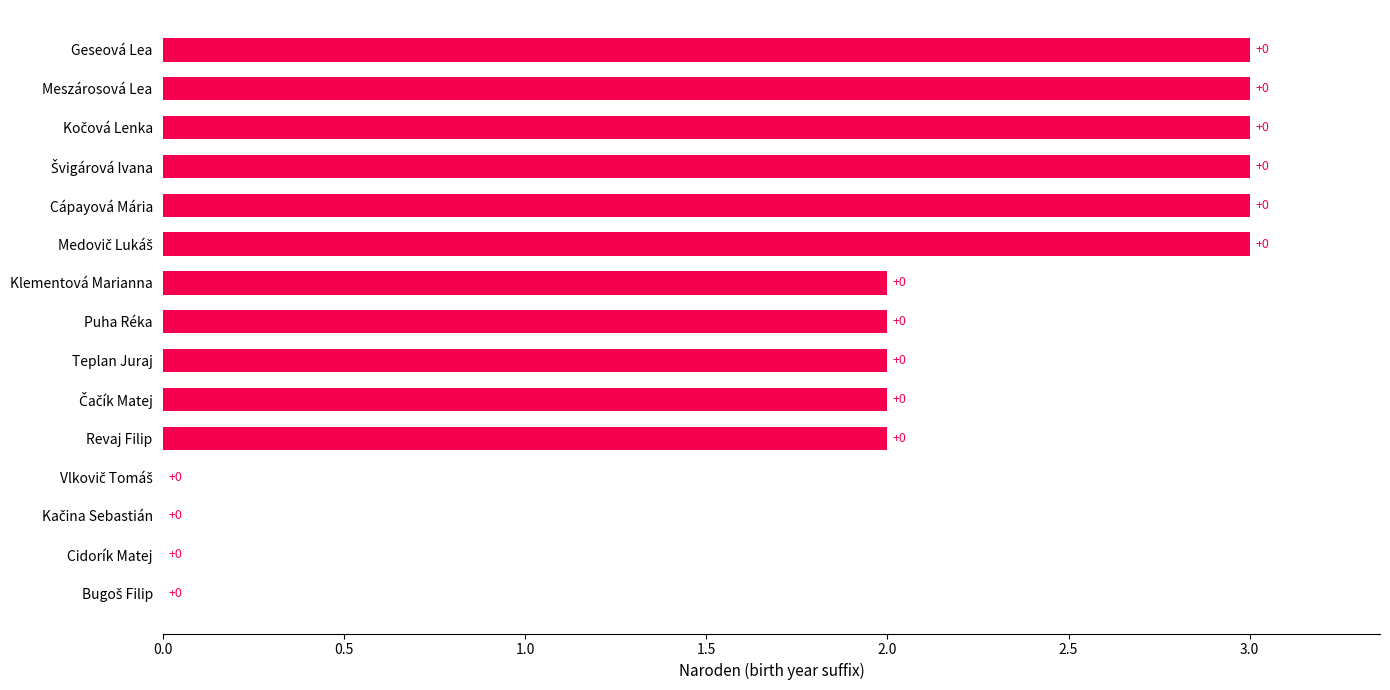

What is the average value?

2